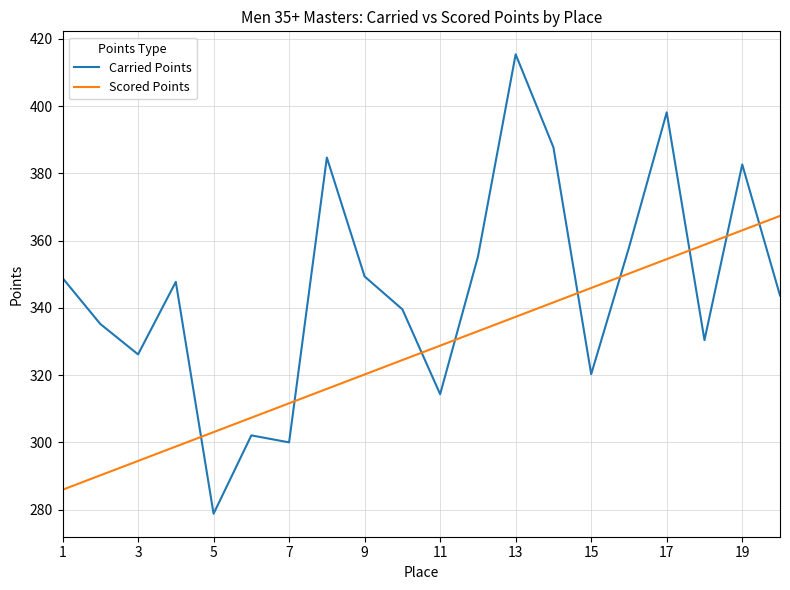

What is the difference between the maximum and minimum values in the Carried Points series?

136.6